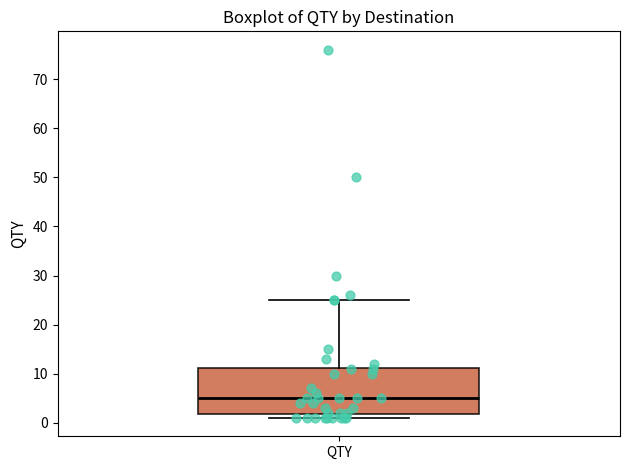

Read this box plot against the y-axis: the position of the median line, the range covered by the box, and the ends of both whiskers. The values are not printed on the chart, so give them approximately, as read against the axis.

median 5, box 2 to 11, whiskers 1 to 25